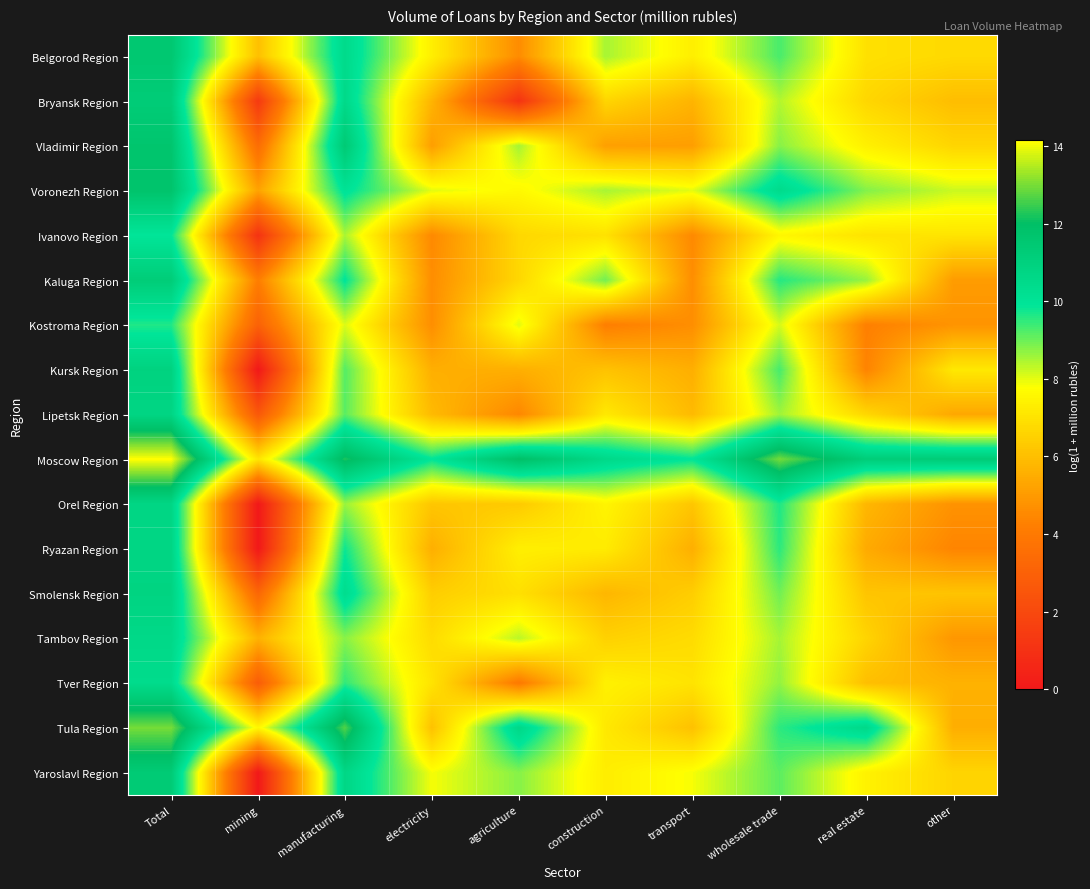

How many categories are shown in the chart?

10